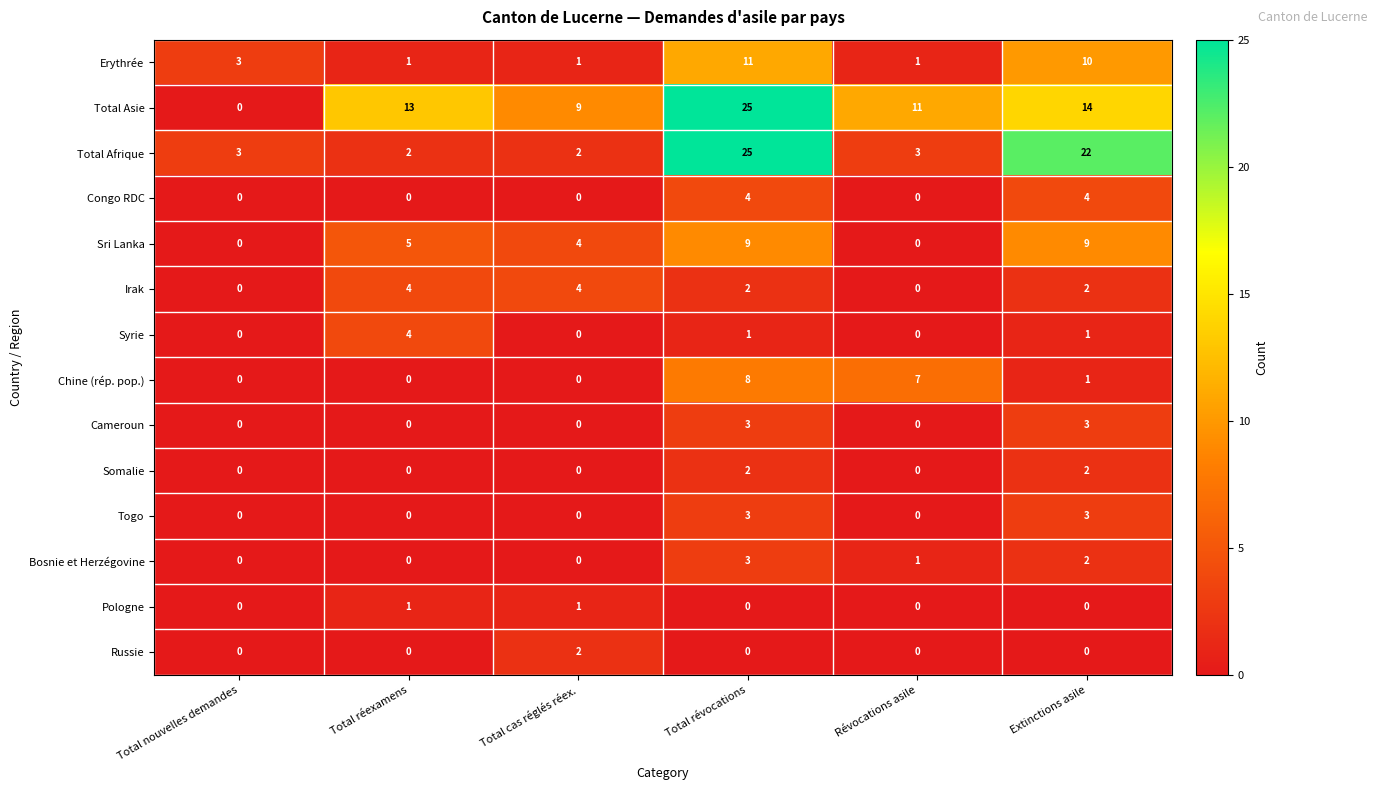

What is the sum of the Total Asie values at Total cas réglés réex. and Extinctions asile?

23